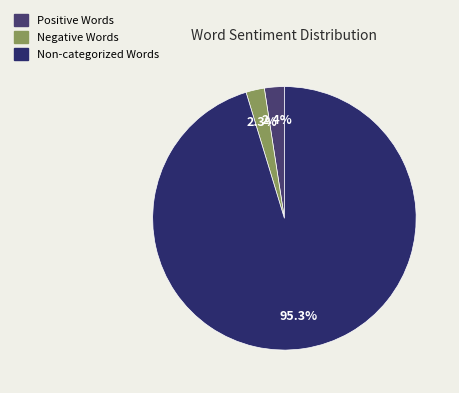

Is there a majority slice in this chart?

Yes